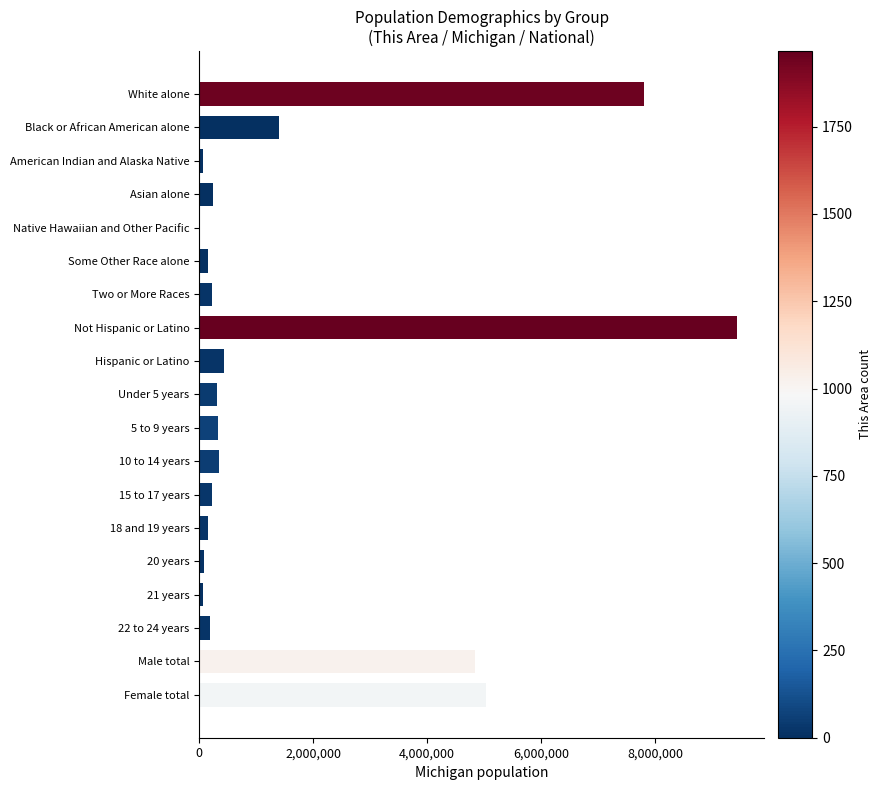

Between White alone and American Indian and Alaska Native, which is larger?

White alone